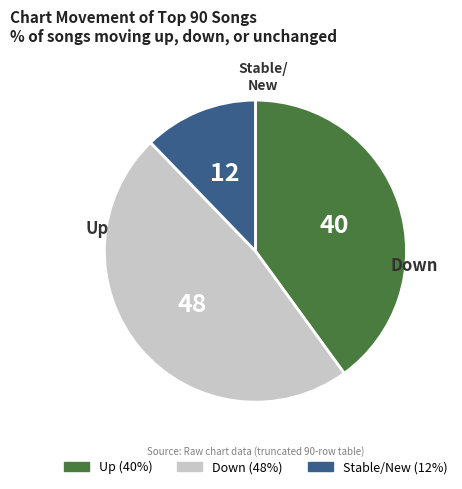

Is there any slice that represents more than half of the pie?

No